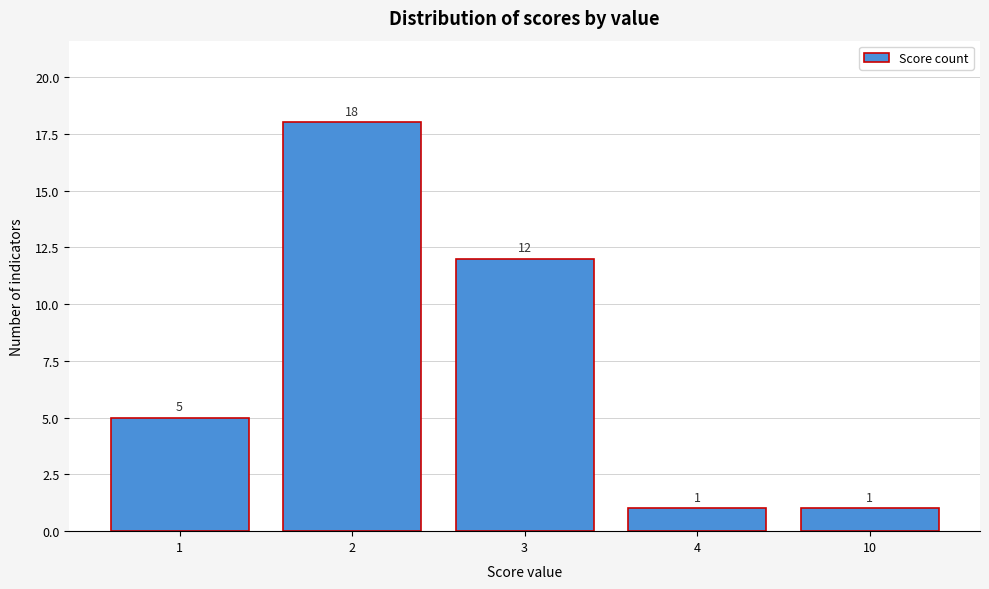

Reading left to right, what are all the values shown in this chart?

1=5	2=18	3=12	4=1	10=1